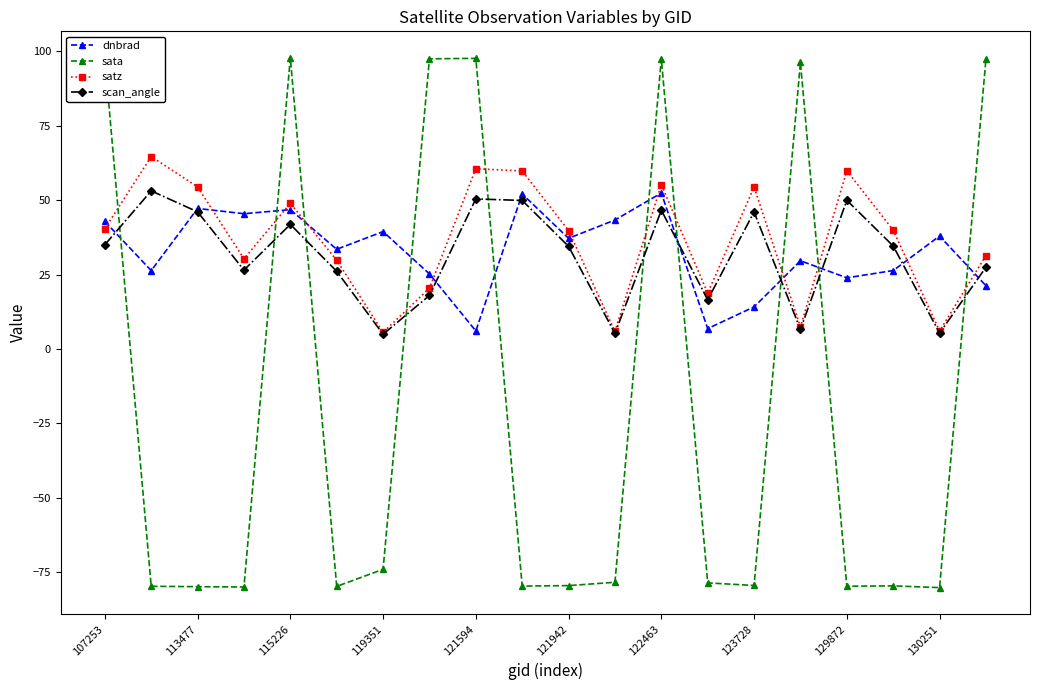

What is the minimum value for scan_angle?

4.9